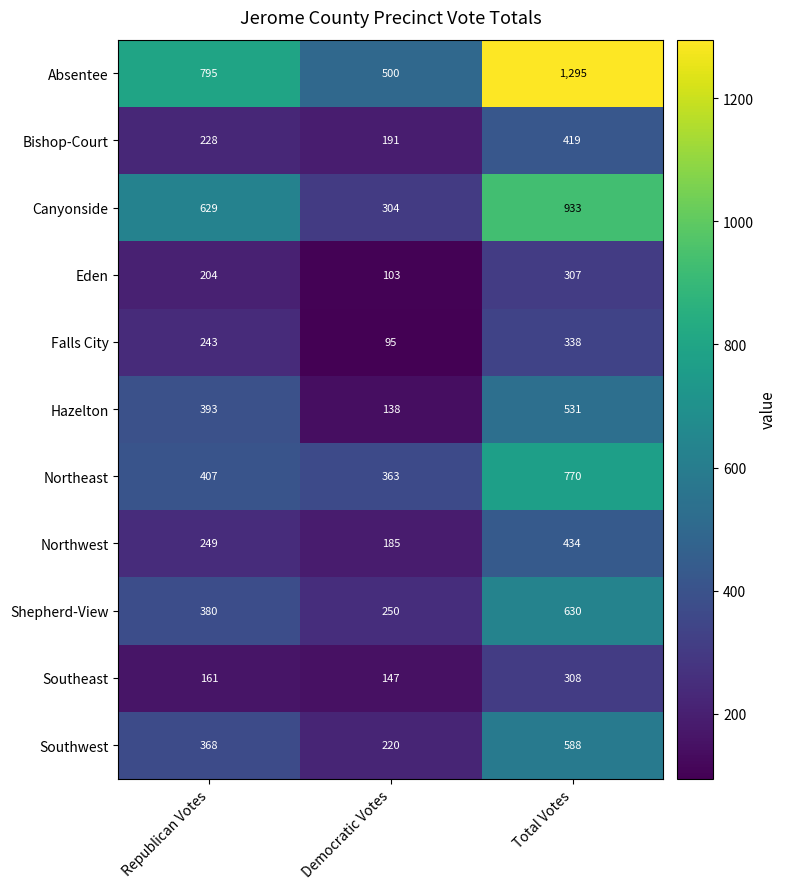

List the labels in order of Shepherd-View value, largest first.

Total Votes, Republican Votes, Democratic Votes